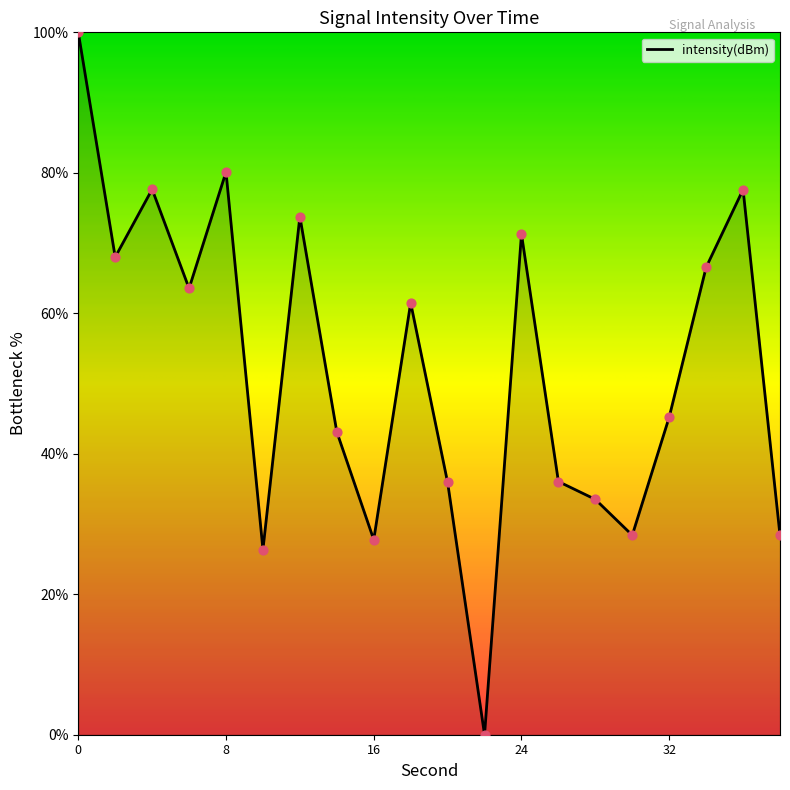

What is the difference between the maximum and minimum values?

100.0